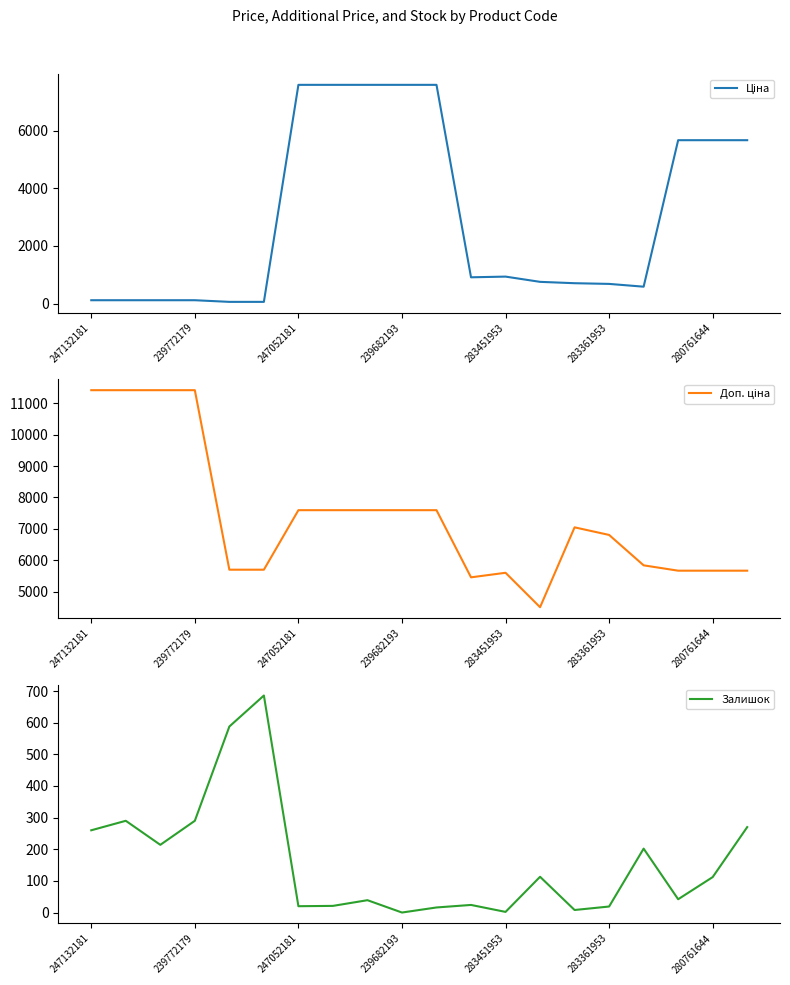

The Залишок series shows 260.0 at 247132181. True or false?

True